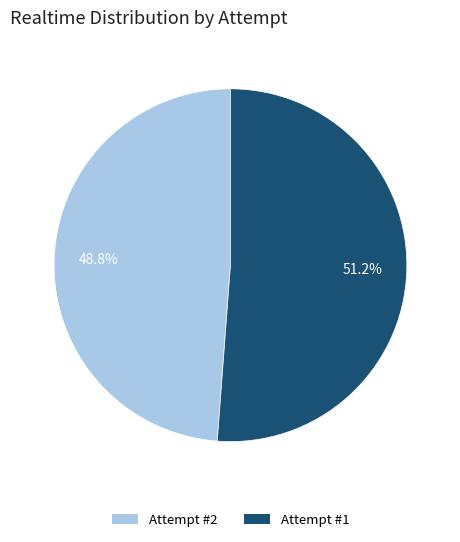

Is it true that Attempt #2 is 49% of the pie?

True